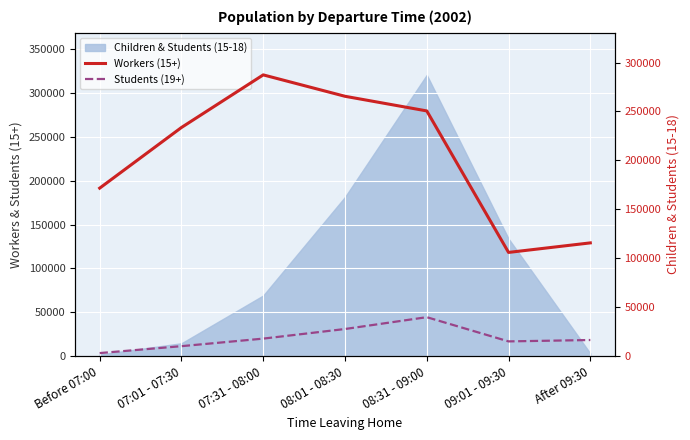

At which category does Students (19+) reach its first local peak?

08:31 - 09:00